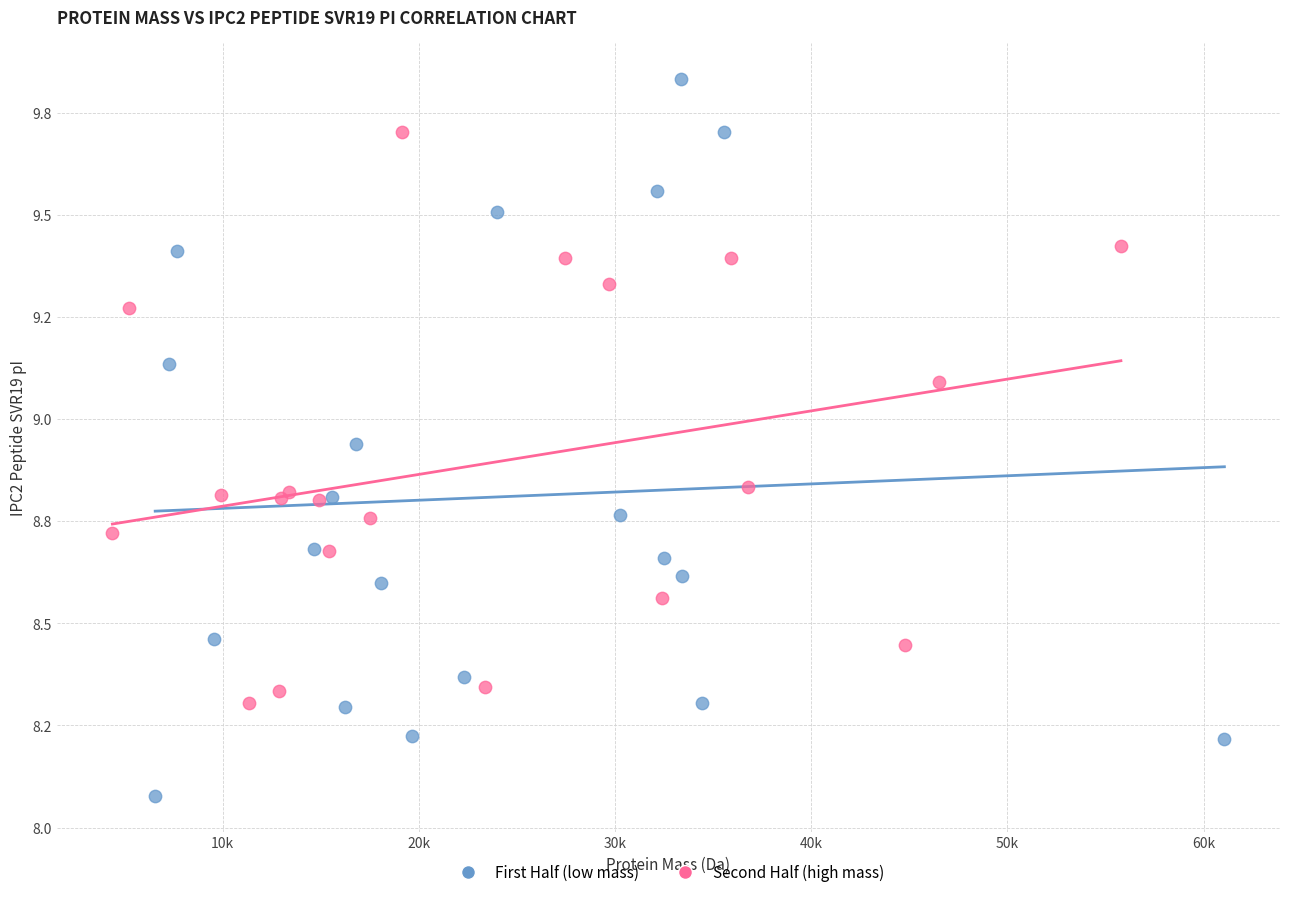

What are all the series names shown in the legend?

First Half (low mass), Second Half (high mass)